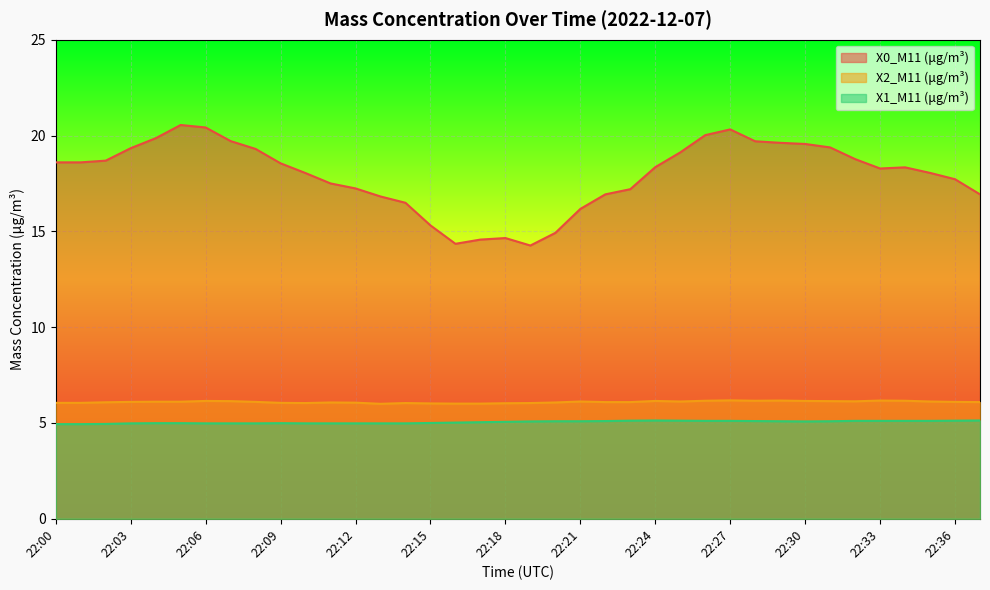

What is the total value across all series at 22:12?

28.3